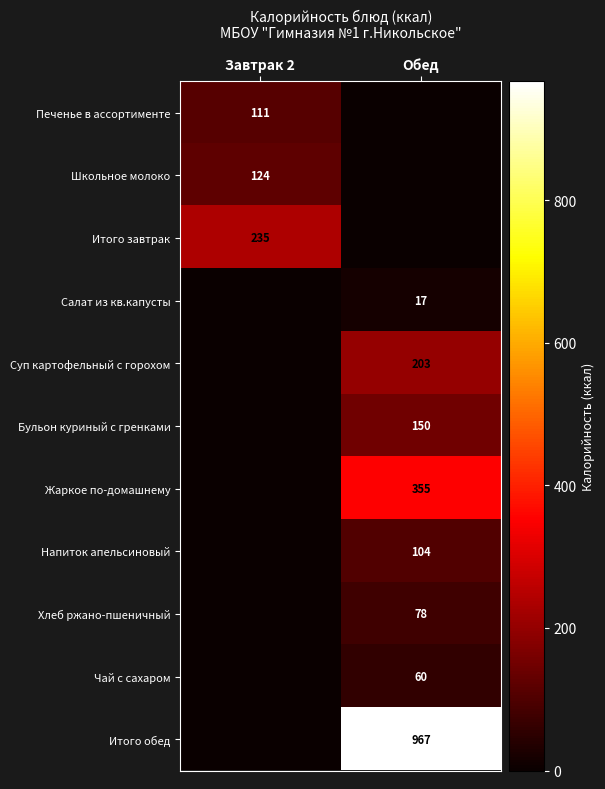

True or false: Печенье в ассортименте has a value of 111 at Завтрак 2.

True